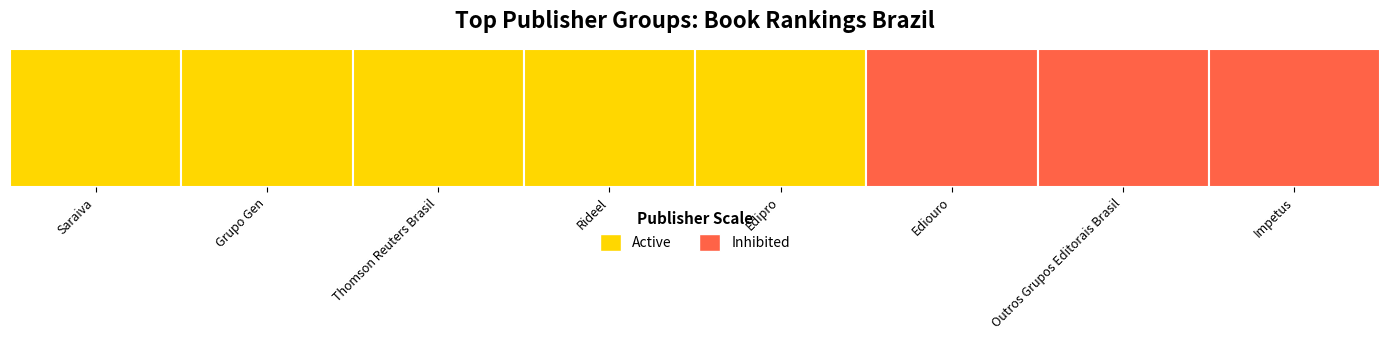

At which category does the chart reach its minimum across all series?

Edipro